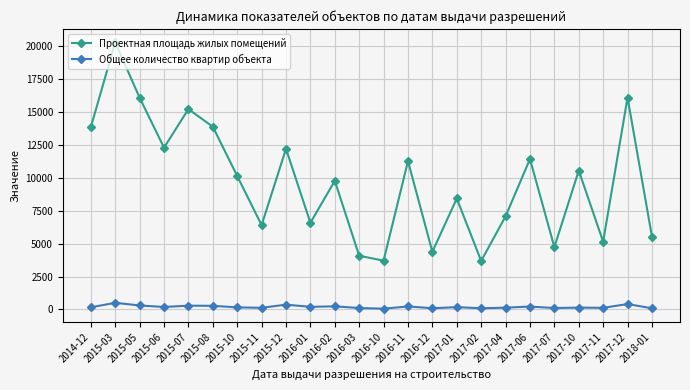

True or false: Общее количество квартир объекта and Проектная площадь жилых помещений intersect in this chart.

False